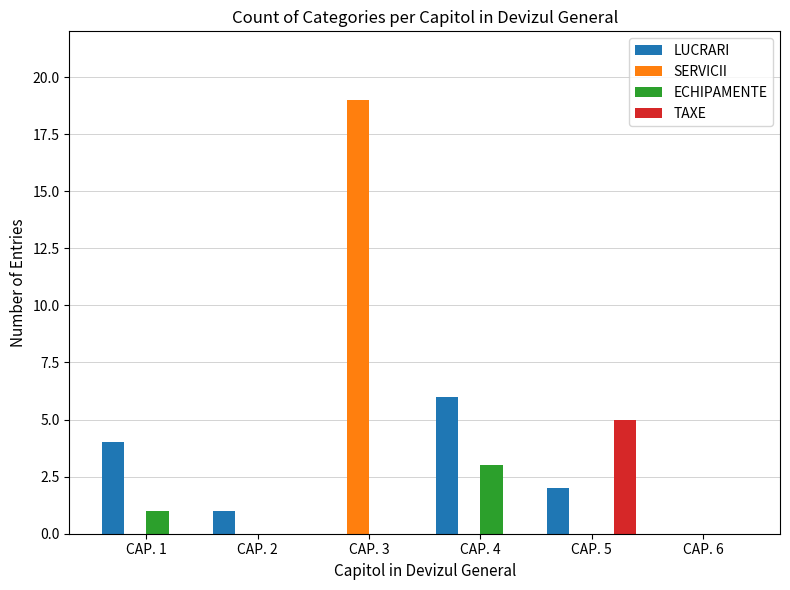

Reading right to left, list all the values displayed in this chart.

LUCRARI: 0	2	6	0	1	4
SERVICII: 0	0	0	19	0	0
ECHIPAMENTE: 0	0	3	0	0	1
TAXE: 0	5	0	0	0	0